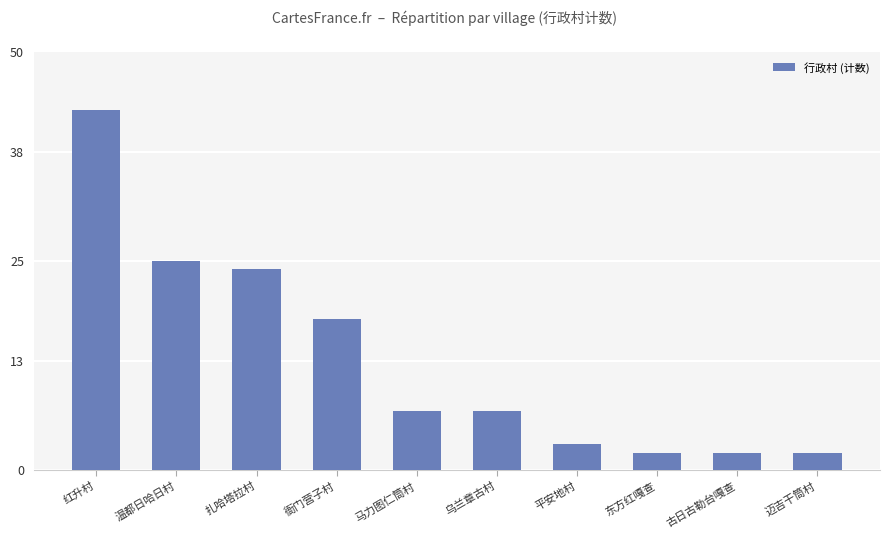

What is the sum of all values?

133